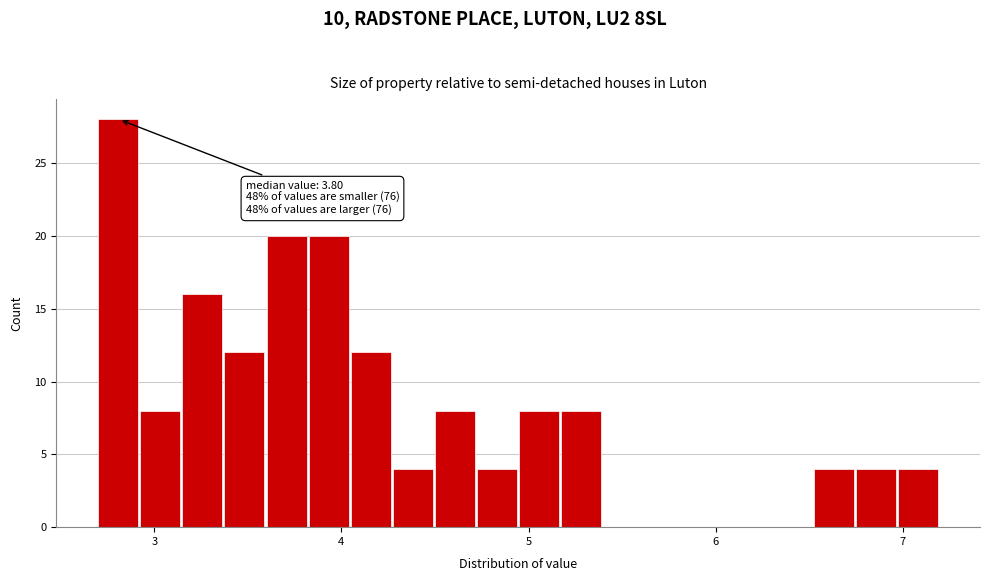

Read against the x-axis, roughly where is the centre of the tallest bar?

2.8